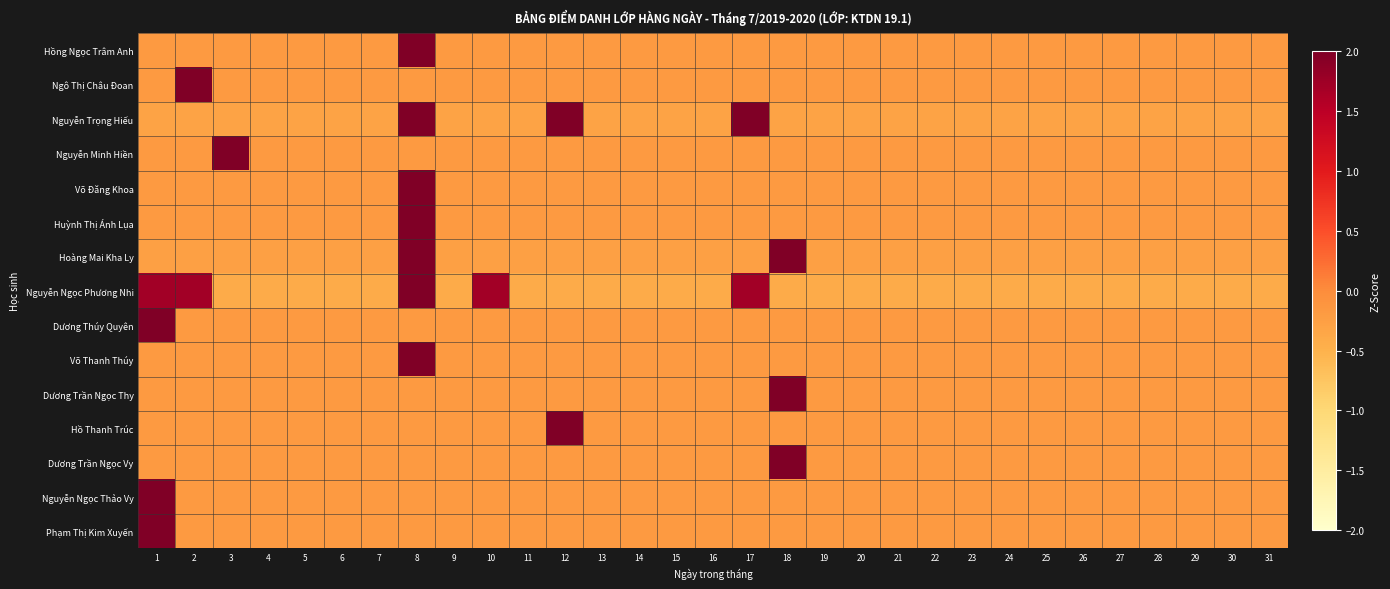

At which category is the sum across all series the highest?

8